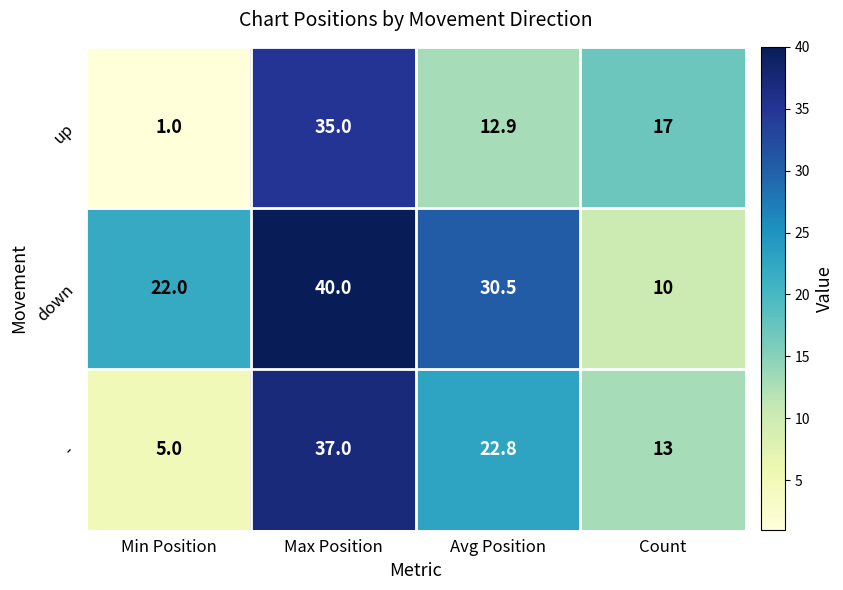

What is the minimum value for down?

10.0